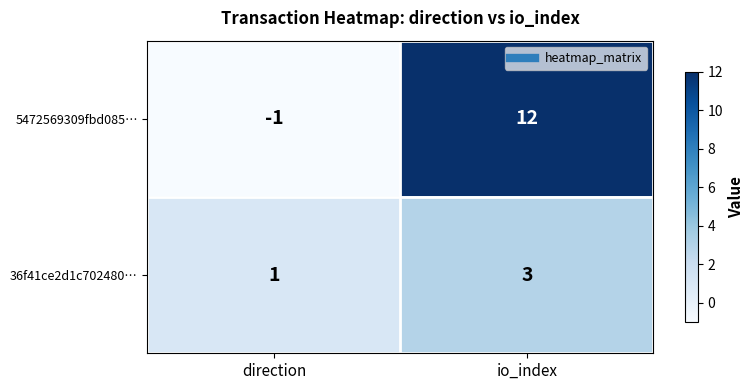

What is the difference between the highest and lowest values at direction?

2